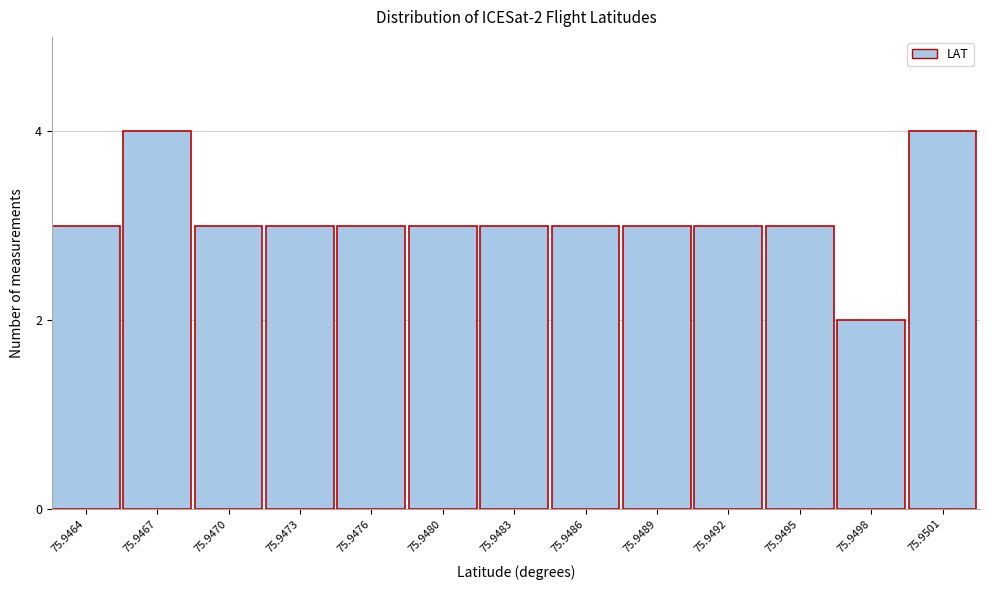

Reading left to right, transcribe all the data shown in this chart.

75.9464=3	75.9467=4	75.9470=3	75.9473=3	75.9476=3	75.9480=3	75.9483=3	75.9486=3	75.9489=3	75.9492=3	75.9495=3	75.9498=2	75.9501=4